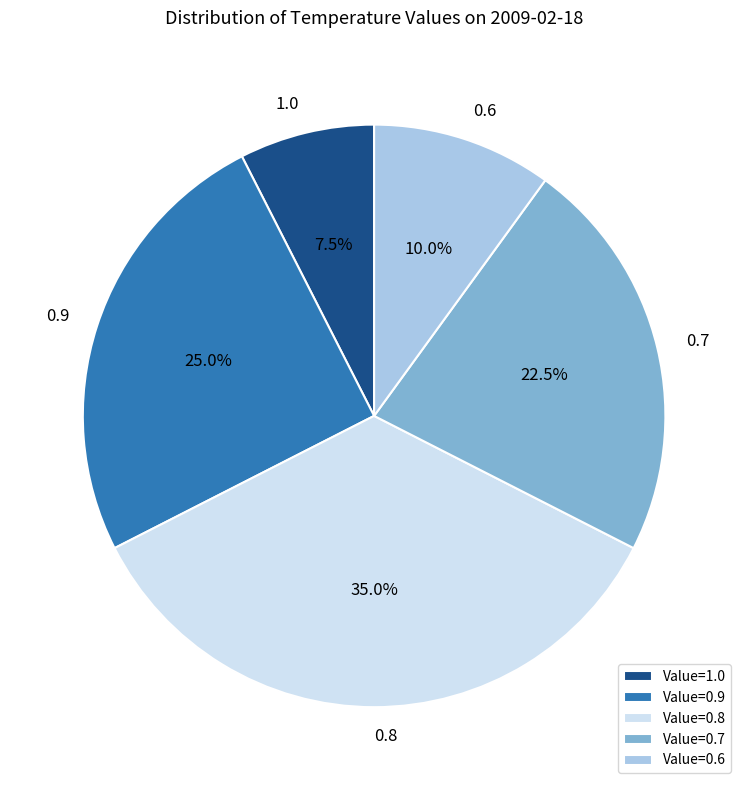

Is the sum of Value=0.9 and Value=0.7 greater than half?

No